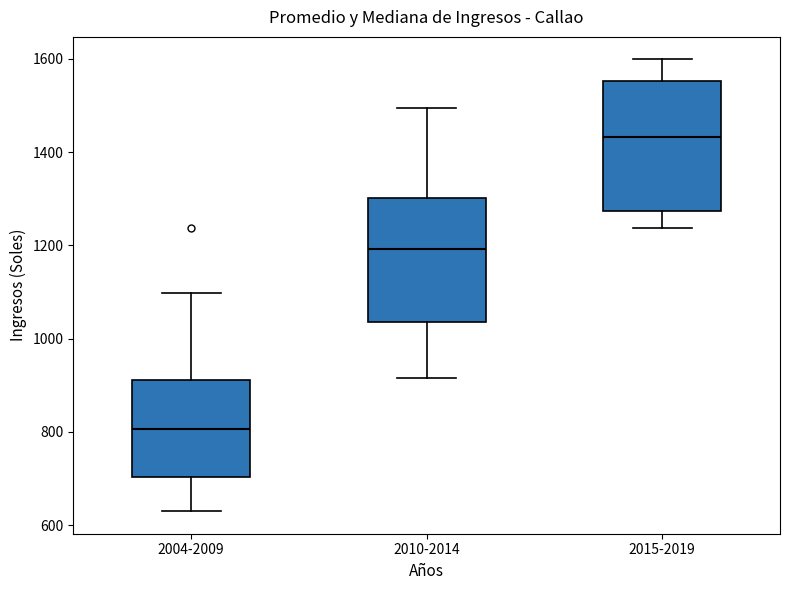

Reading left to right, read every box against the y-axis: the position of its median line, the range the box covers, and the ends of its whiskers. The values are not printed on the chart, so give them approximately, as read against the axis.

2004-2009: median 800, box 700 to 920, whiskers 620 to 1100
2010-2014: median 1200, box 1040 to 1300, whiskers 920 to 1500
2015-2019: median 1440, box 1280 to 1560, whiskers 1240 to 1600